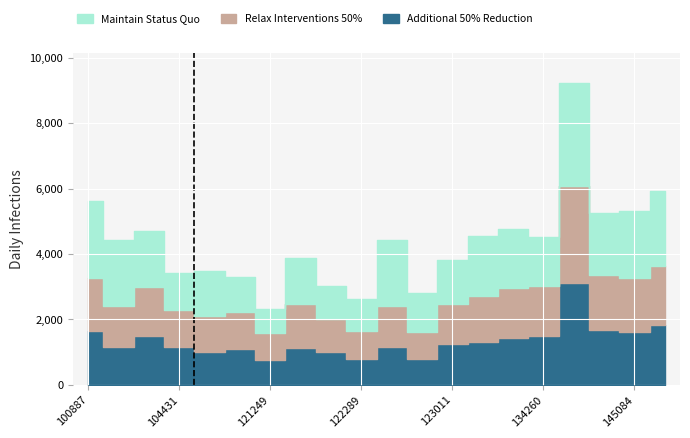

Count the number of categories in the chart.

20